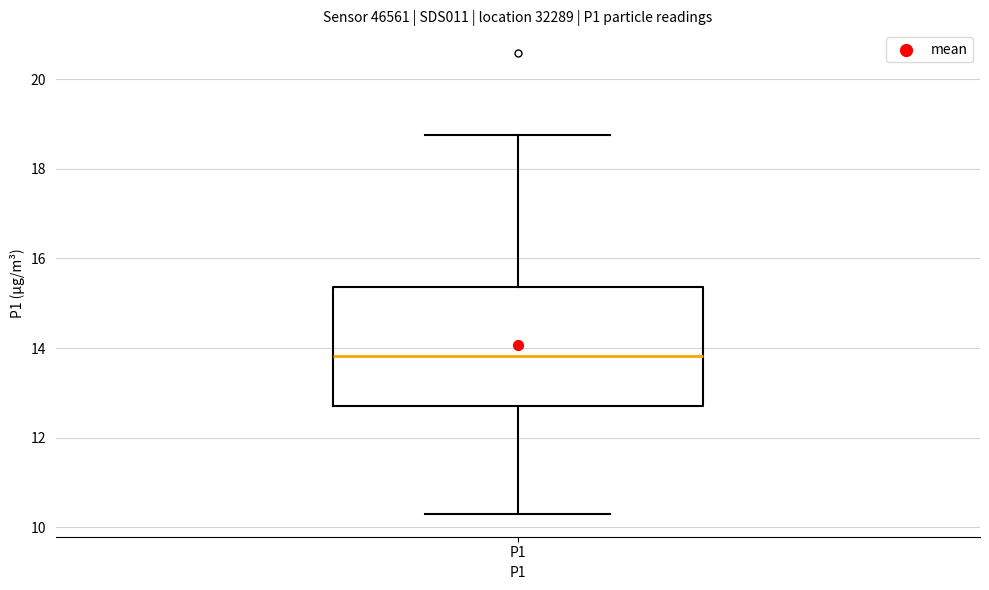

Where does the upper whisker of the box for P1 end on the y-axis? The values are not printed on the chart, so give them approximately, as read against the axis.

18.8